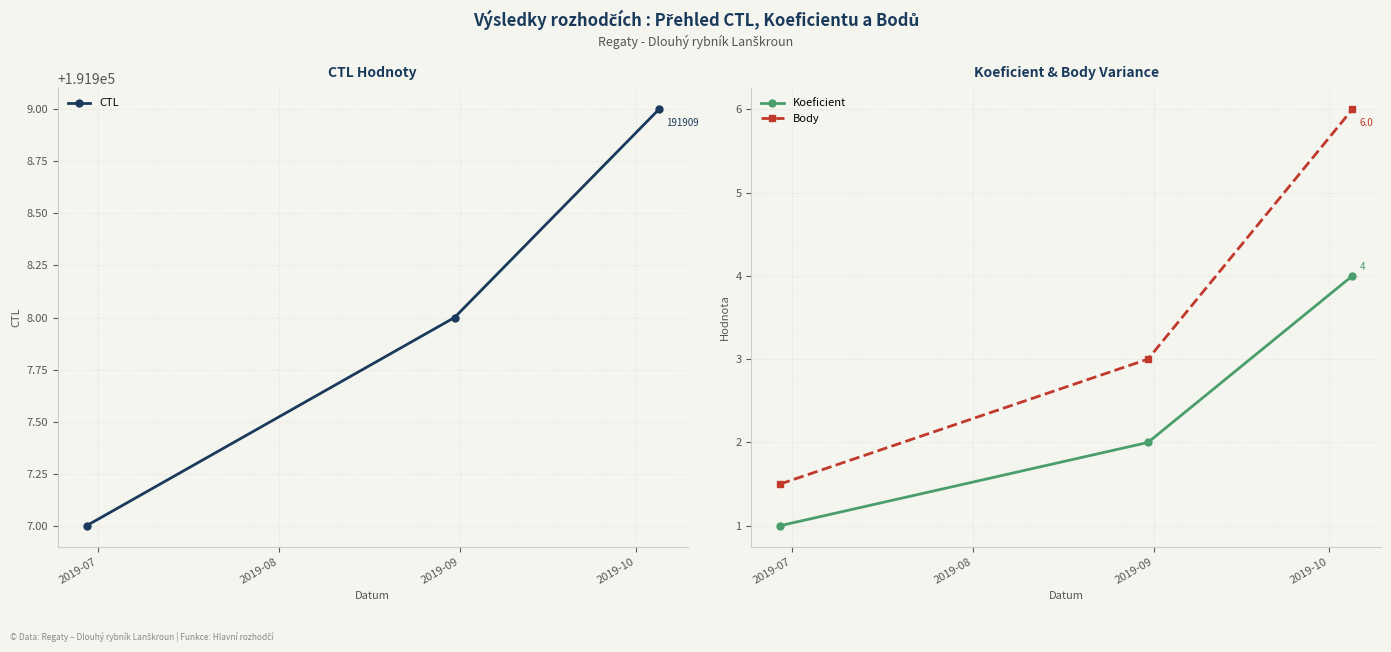

What are all the series names shown in the legend?

CTL, Koeficient, Body